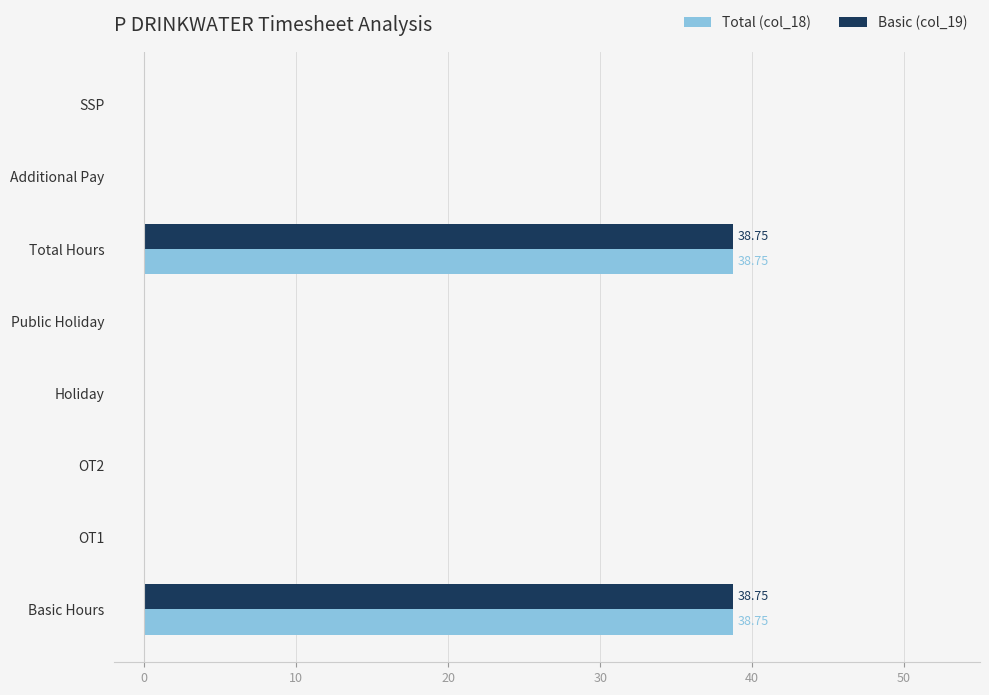

What are all the series names shown in the legend?

Total (col_18), Basic (col_19)